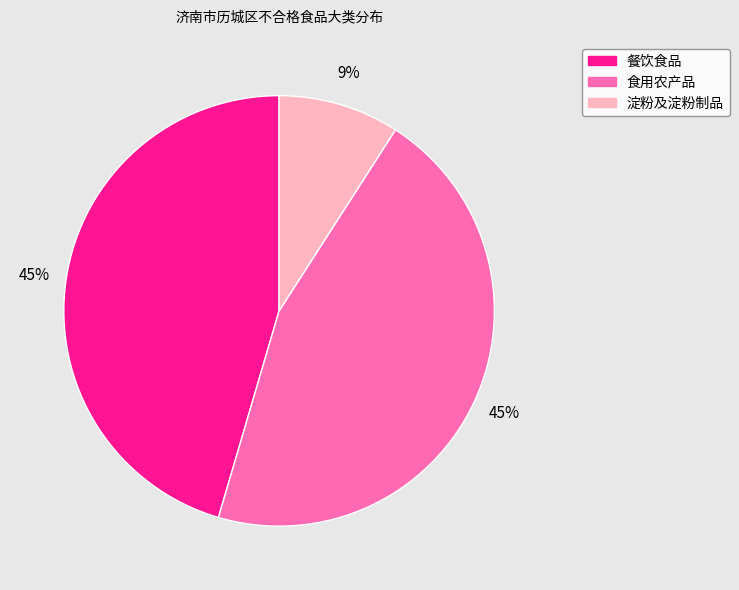

What is the ratio of the value at 淀粉及淀粉制品 to the value at 食用农产品?

0.2